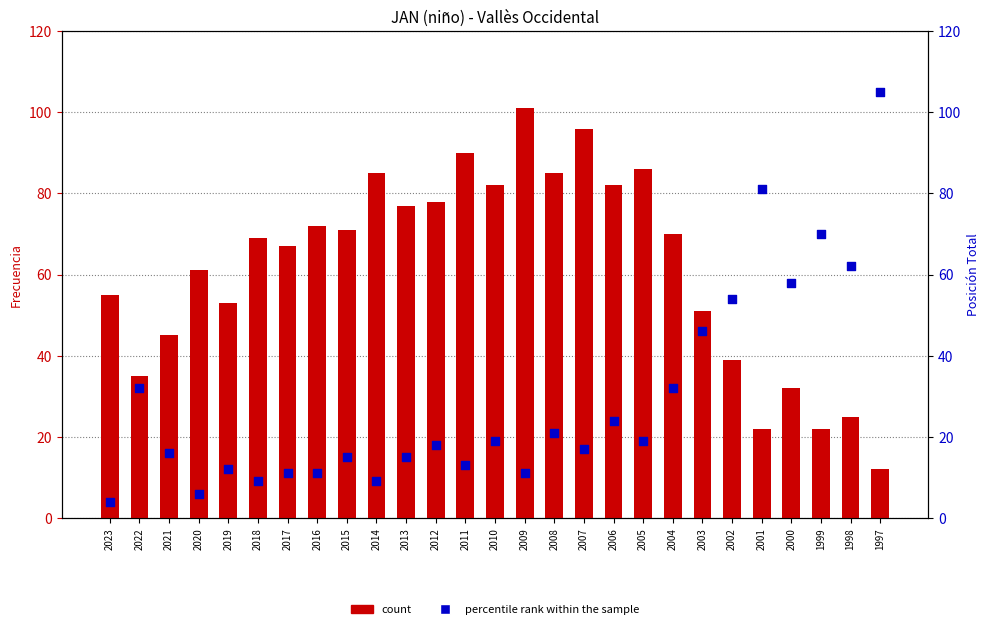

Is the value of percentile rank within the sample at 2019 greater than the value of count at 2022?

No